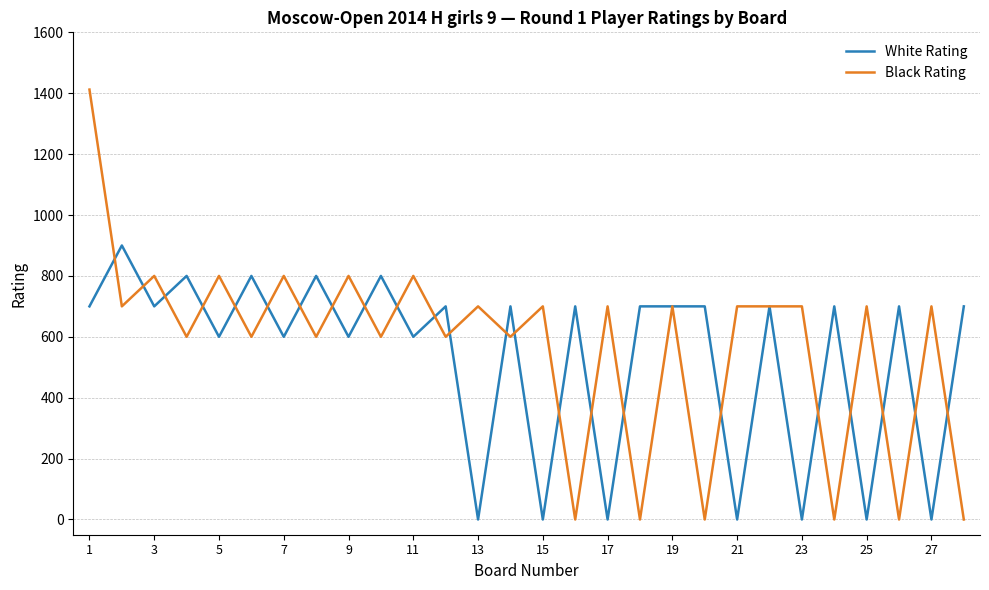

List the series in order of their peak value, lowest first.

White Rating, Black Rating